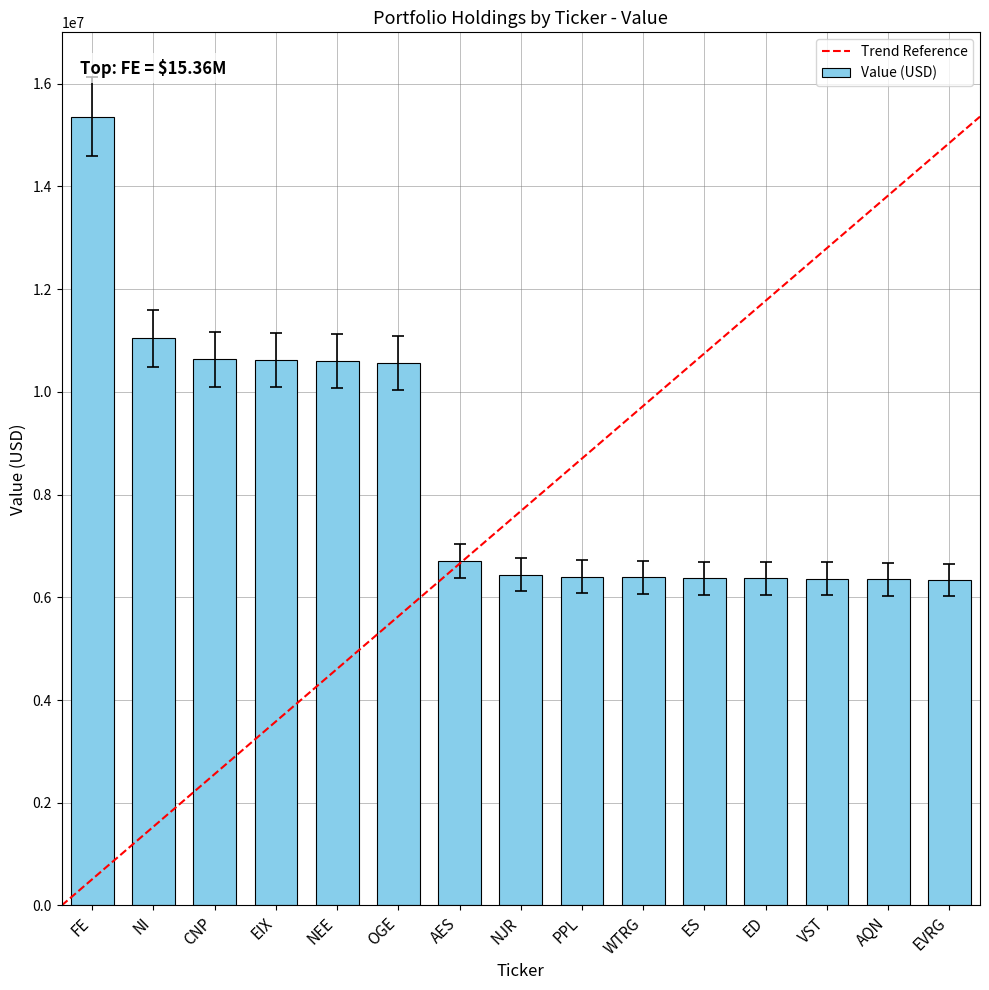

List the labels in order of value, largest first.

FE, NI, CNP, EIX, NEE, OGE, AES, NJR, PPL, WTRG, ES, ED, VST, AQN, EVRG